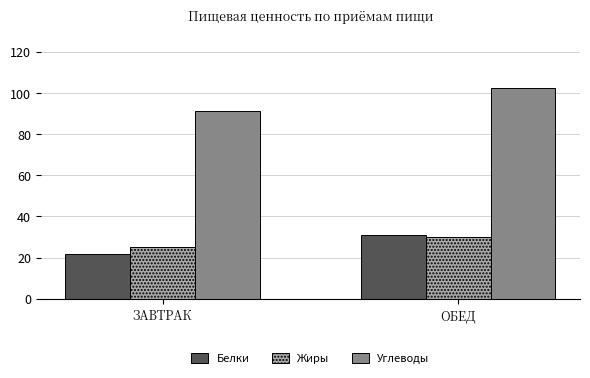

At how many categories does at least one series exceed 36?

2